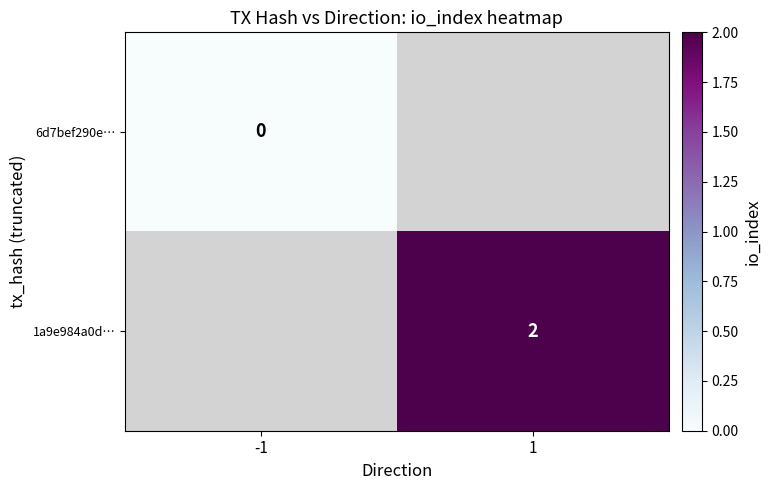

True or false: 1a9e984a0d… has a value of 1 at 1.

False